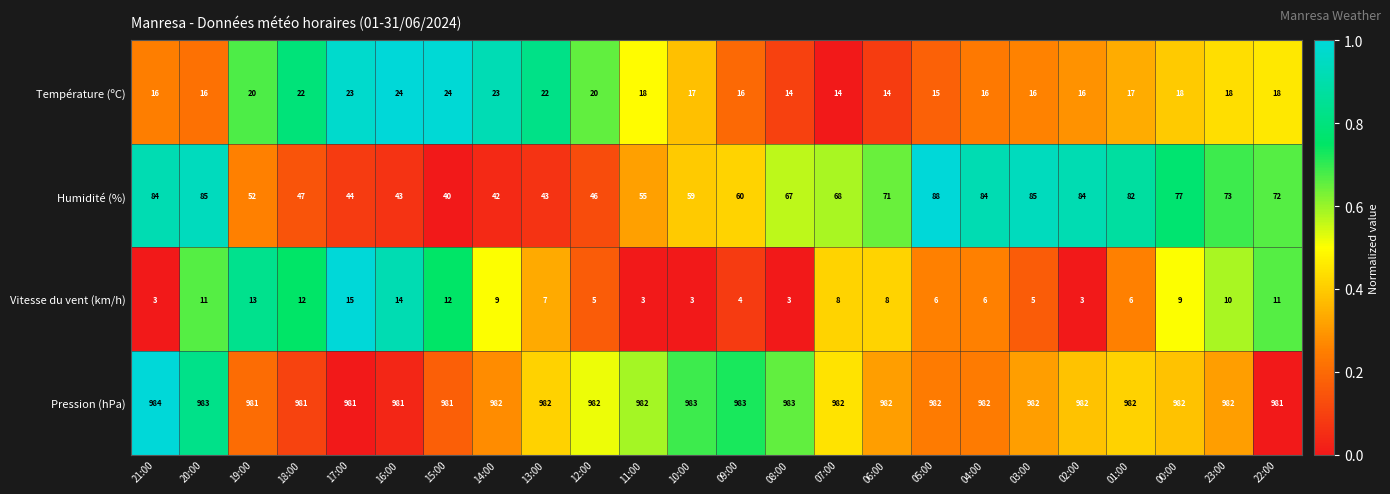

What is the smallest value displayed?

3